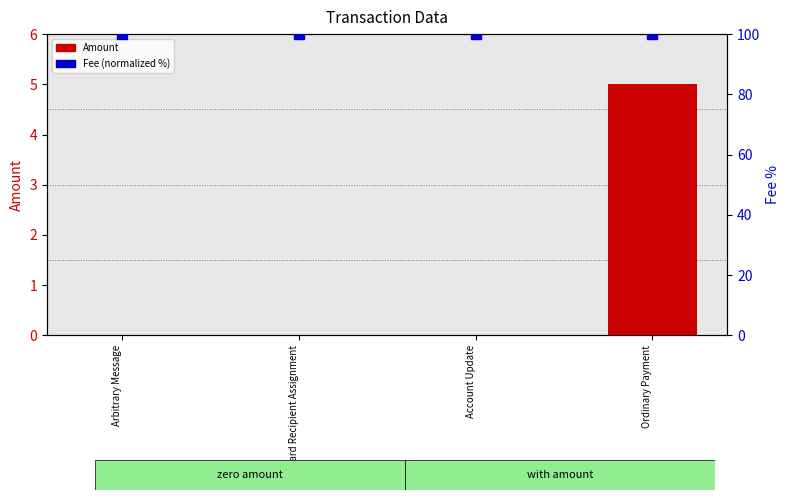

Which series has the largest total across all categories?

Fee (% of max)